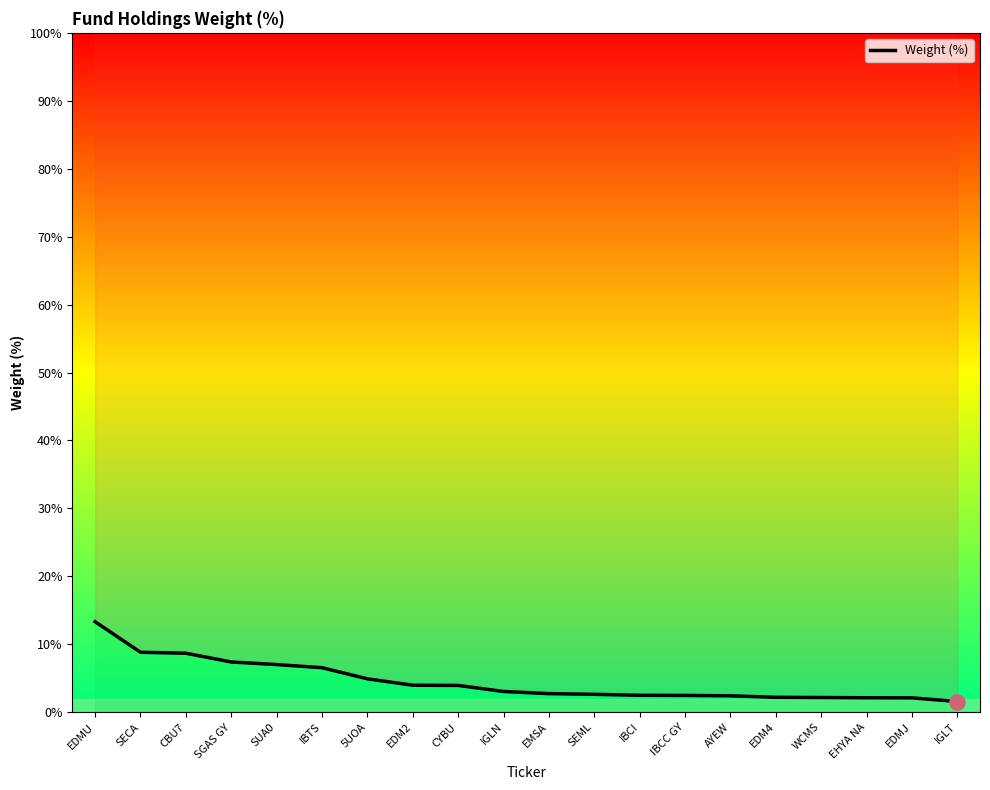

Approximately how many times larger is the value at AYEW compared to SUA0?

0.3